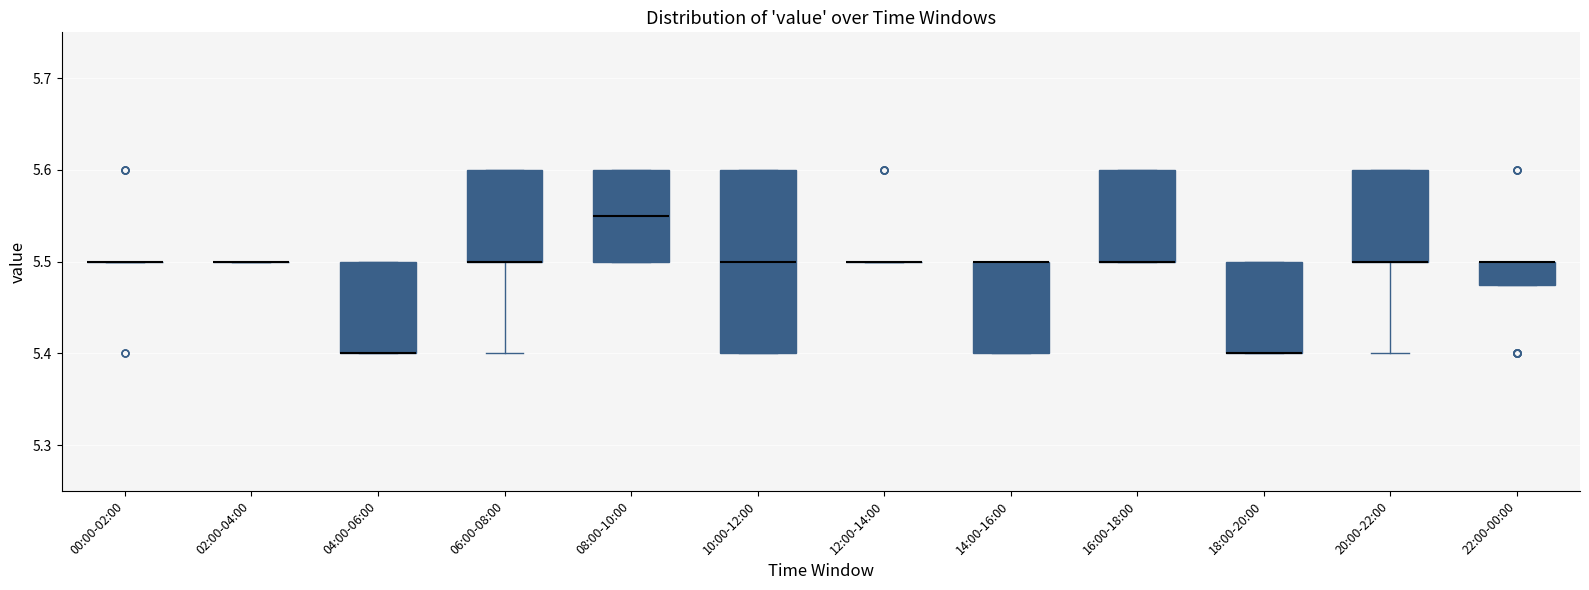

Reading left to right, read every box against the y-axis: the position of its median line, the range the box covers, and the ends of its whiskers. The values are not printed on the chart, so give them approximately, as read against the axis.

00:00-02:00: box collapsed to a line at 5.50, whiskers 5.50 to 5.50
02:00-04:00: box collapsed to a line at 5.50, whiskers 5.50 to 5.50
04:00-06:00: median 5.40 (drawn on the box's lower edge), box 5.40 to 5.50, whiskers 5.40 to 5.50
06:00-08:00: median 5.50 (drawn on the box's lower edge), box 5.50 to 5.60, whiskers 5.40 to 5.60
08:00-10:00: median 5.55, box 5.50 to 5.60, whiskers 5.50 to 5.60
10:00-12:00: median 5.50, box 5.40 to 5.60, whiskers 5.40 to 5.60
12:00-14:00: box collapsed to a line at 5.50, whiskers 5.50 to 5.50
14:00-16:00: median 5.50 (drawn on the box's upper edge), box 5.40 to 5.50, whiskers 5.40 to 5.50
16:00-18:00: median 5.50 (drawn on the box's lower edge), box 5.50 to 5.60, whiskers 5.50 to 5.60
18:00-20:00: median 5.40 (drawn on the box's lower edge), box 5.40 to 5.50, whiskers 5.40 to 5.50
20:00-22:00: median 5.50 (drawn on the box's lower edge), box 5.50 to 5.60, whiskers 5.40 to 5.60
22:00-00:00: median 5.50 (drawn on the box's upper edge), box 5.48 to 5.50, whiskers 5.48 to 5.50